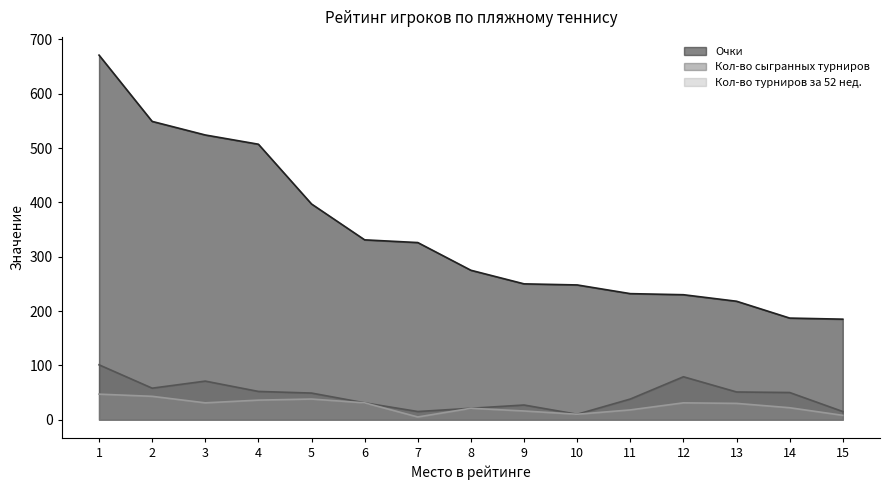

What is the greatest value displayed?

671